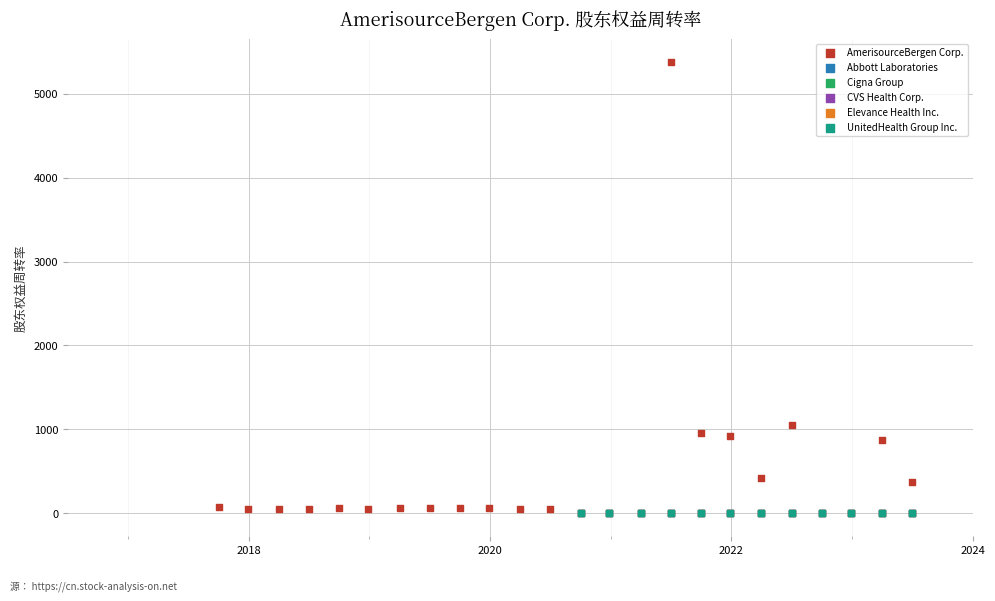

What are all the series names shown in the legend?

AmerisourceBergen Corp., Abbott Laboratories, Cigna Group, CVS Health Corp., Elevance Health Inc., UnitedHealth Group Inc.